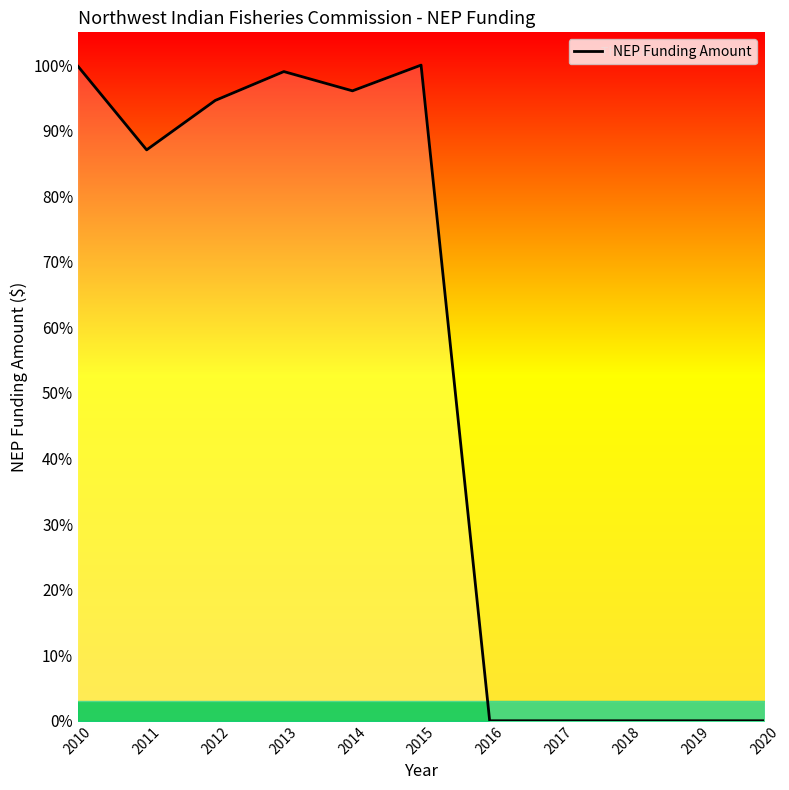

Reading left to right, extract all data points from this chart.

133544	116502	126591	132482	128550	133800	0	0	0	0	0